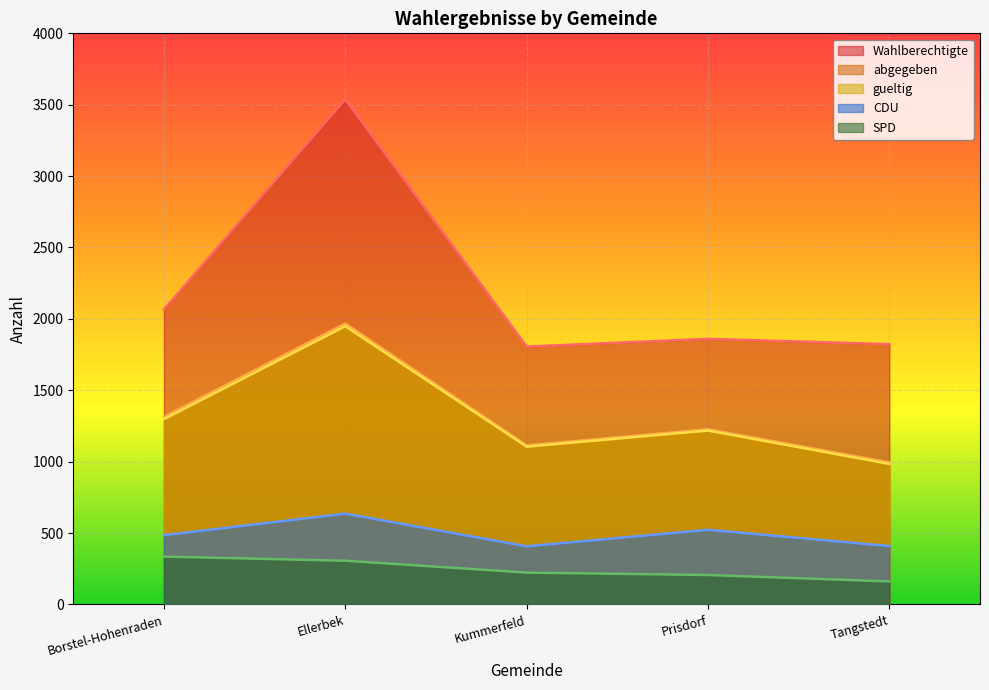

What is the maximum value for gueltig?

1949